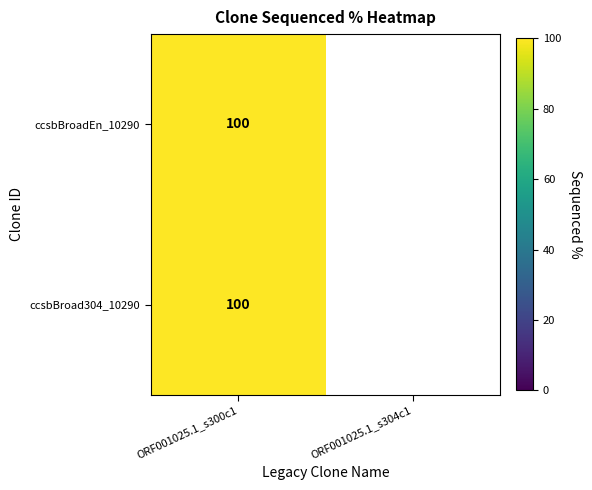

True or false: ccsbBroadEn_10290 has a value of 42 at ORF001025.1_s300c1.

False